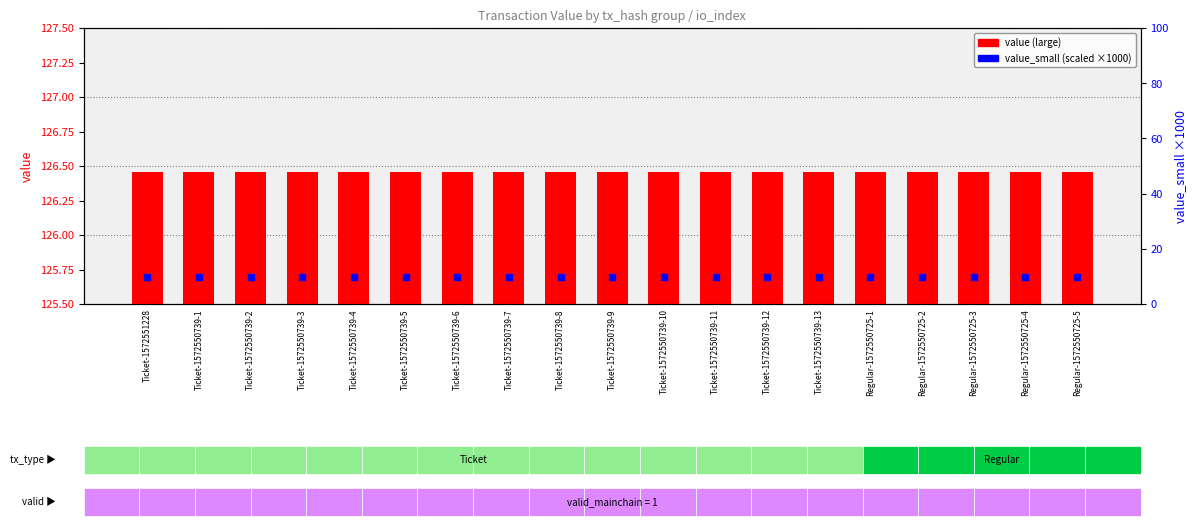

Which series has the largest total across all categories?

value (large)